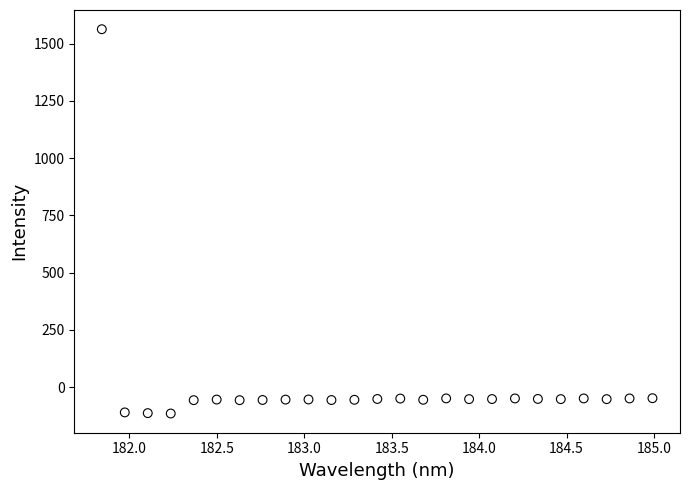

What is the range of Y values (max minus min)?

1678.1